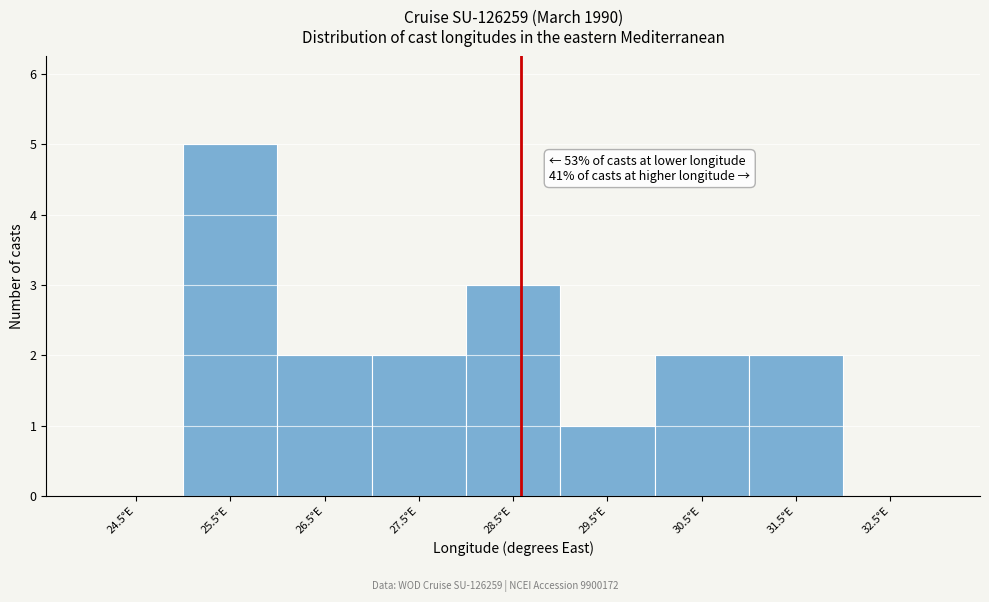

Reading right to left, list all the values displayed in this chart.

32.5°E=0	31.5°E=2	30.5°E=2	29.5°E=1	28.5°E=3	27.5°E=2	26.5°E=2	25.5°E=5	24.5°E=0